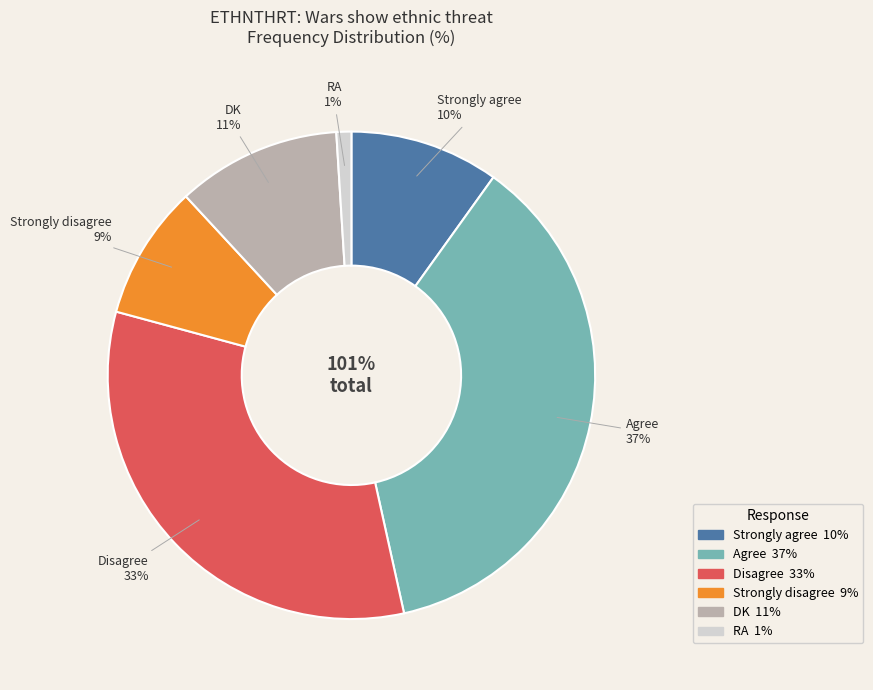

Which has a higher value, Strongly disagree or DK?

DK